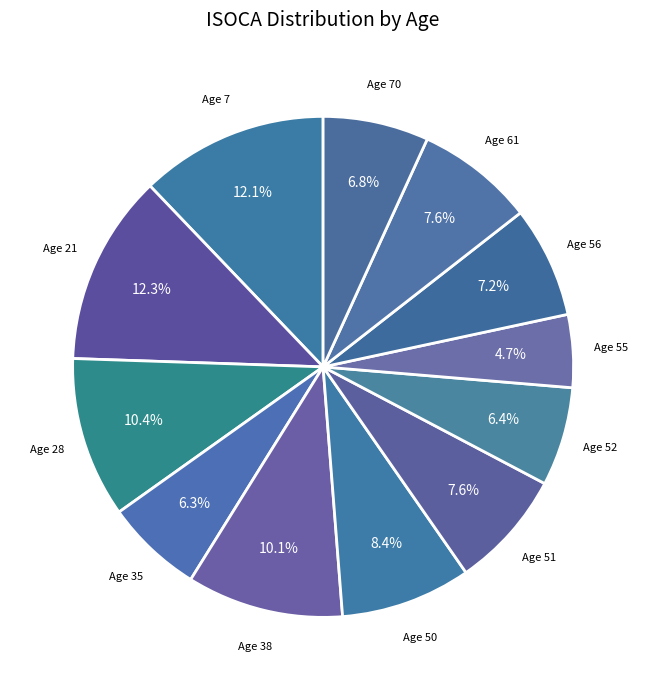

Is there any slice that represents more than half of the pie?

No